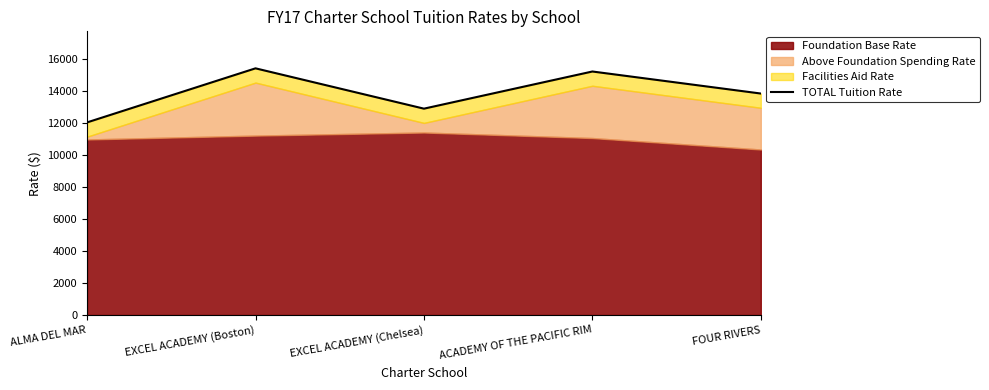

List the labels in order of value, largest first.

EXCEL ACADEMY (Boston), ACADEMY OF THE PACIFIC RIM, FOUR RIVERS, EXCEL ACADEMY (Chelsea), ALMA DEL MAR